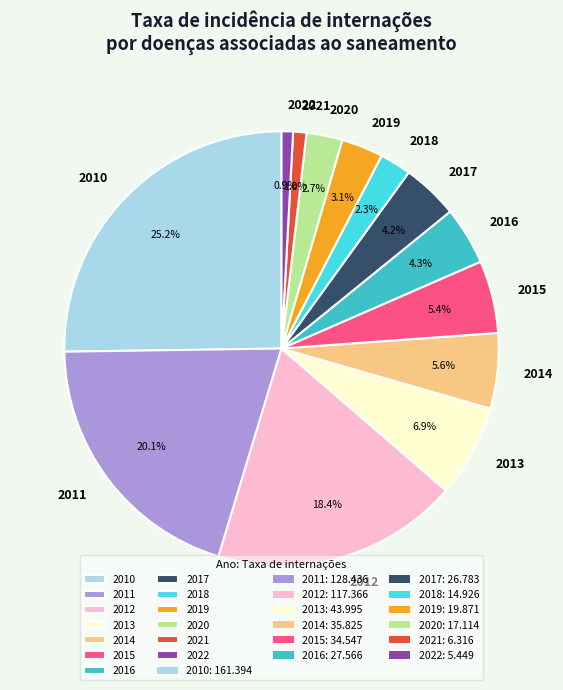

What percentage is NOT represented by 2015?

94.6%